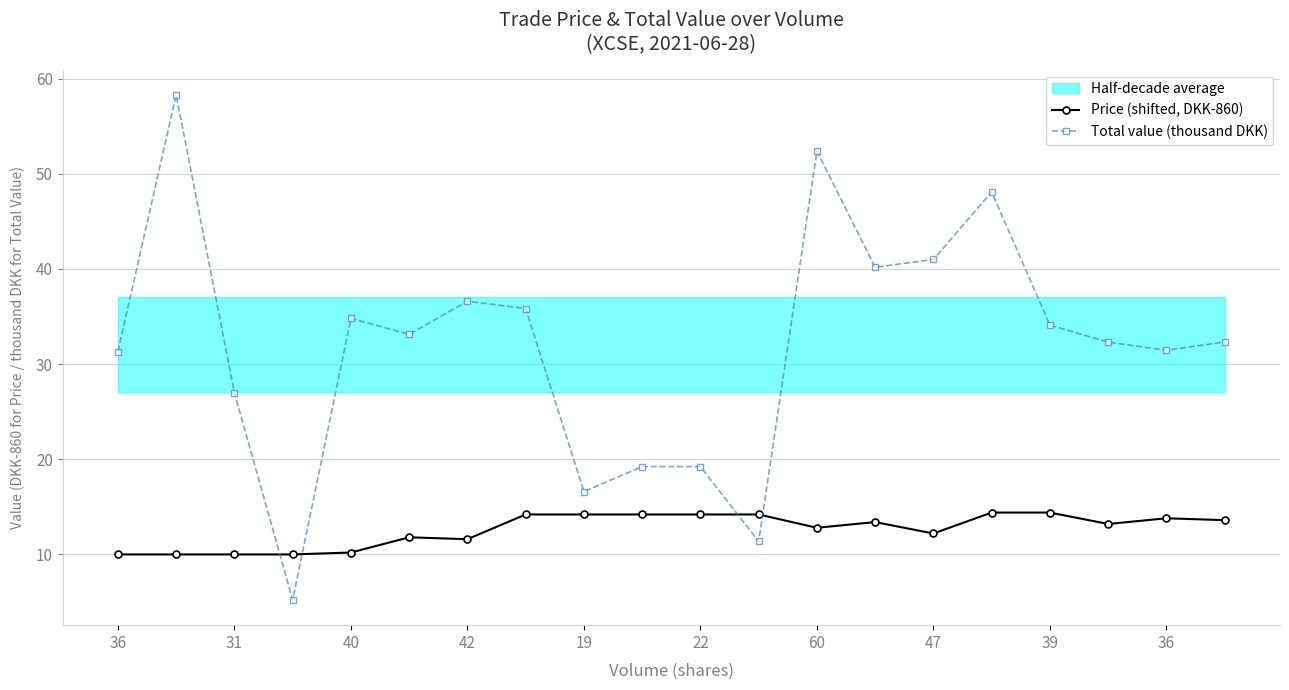

Which has a higher value, 12 or 31?

12